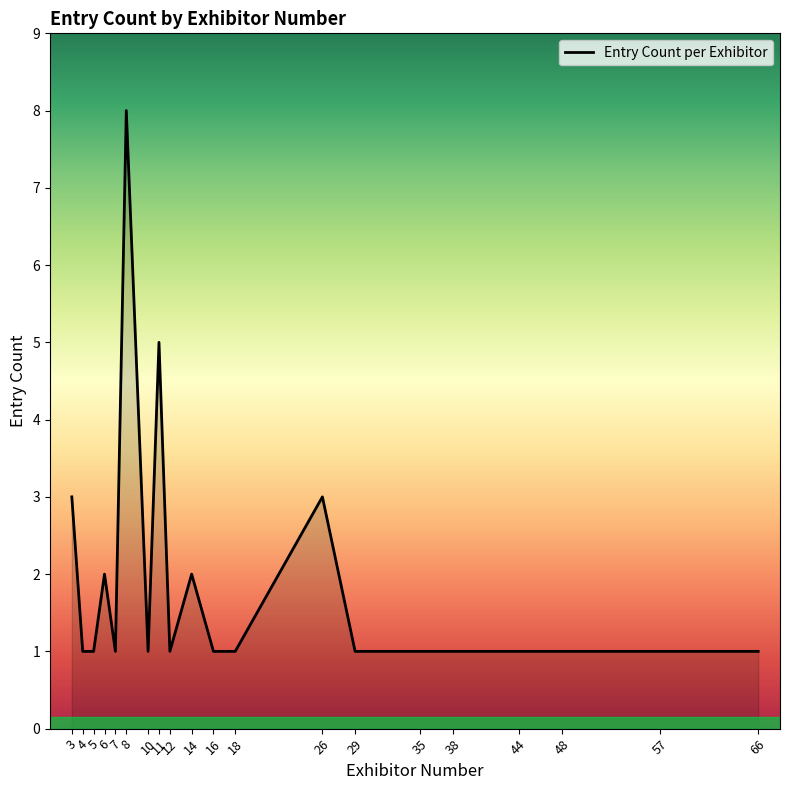

What is the ratio of the value at 26 to the value at 3?

1.0